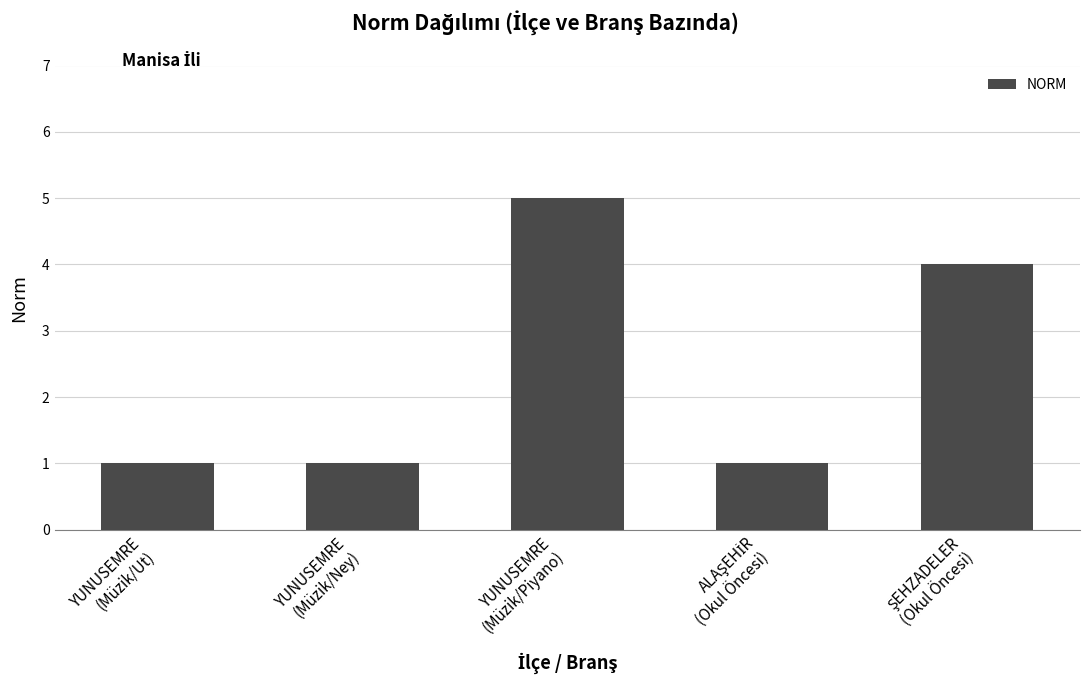

What is the difference between the maximum and minimum values?

4